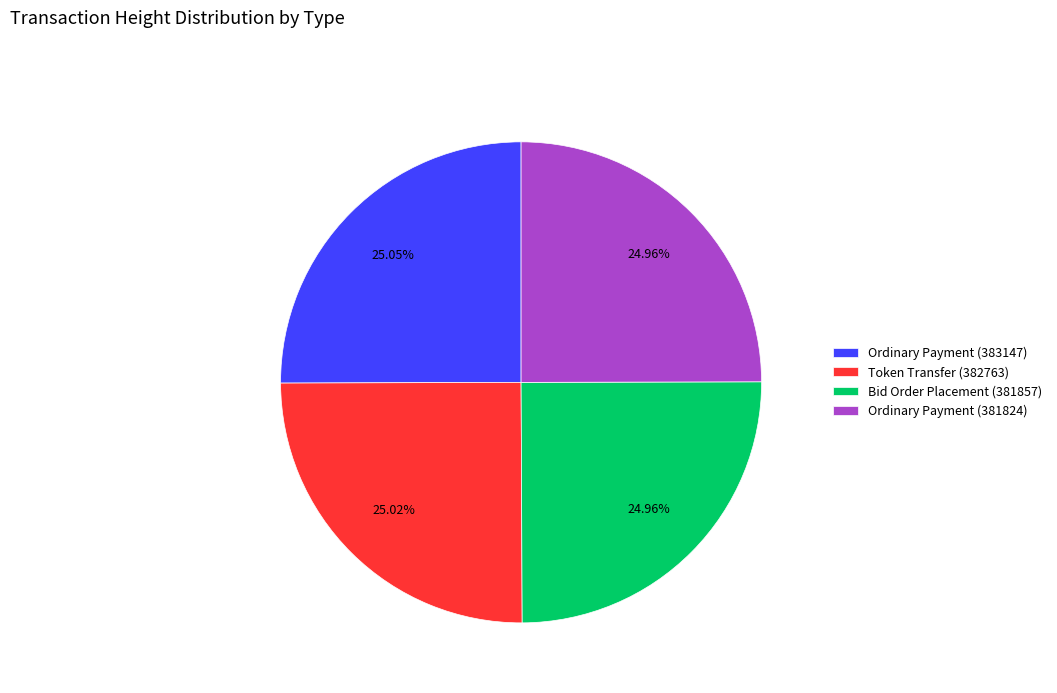

To the nearest percent, what is the average slice percentage?

25%